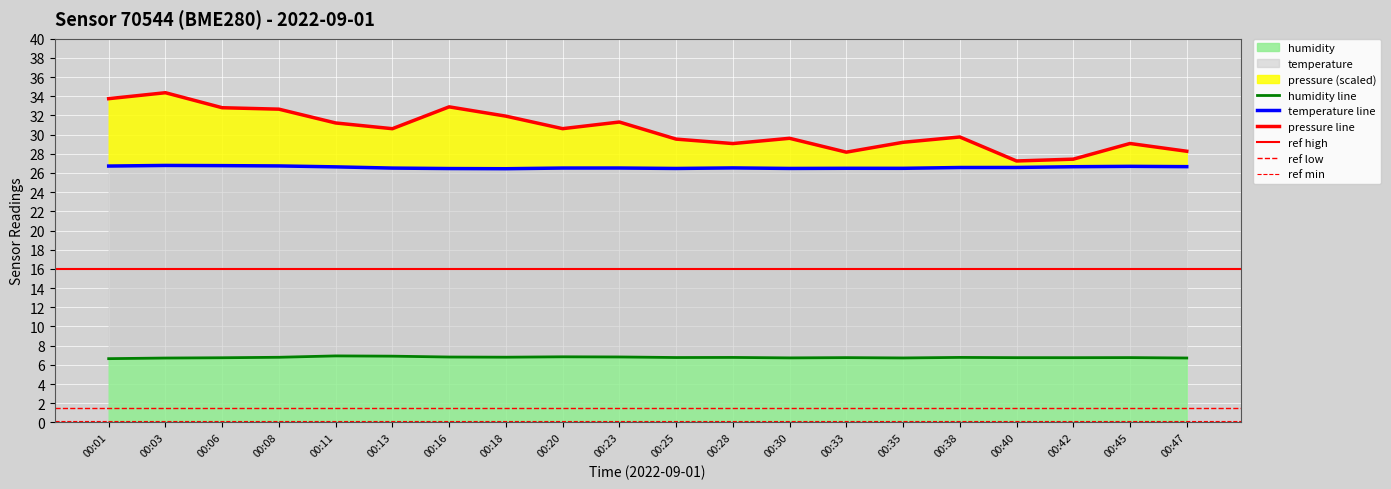

What is the value of the humidity point at the 4th from the left?

6.8